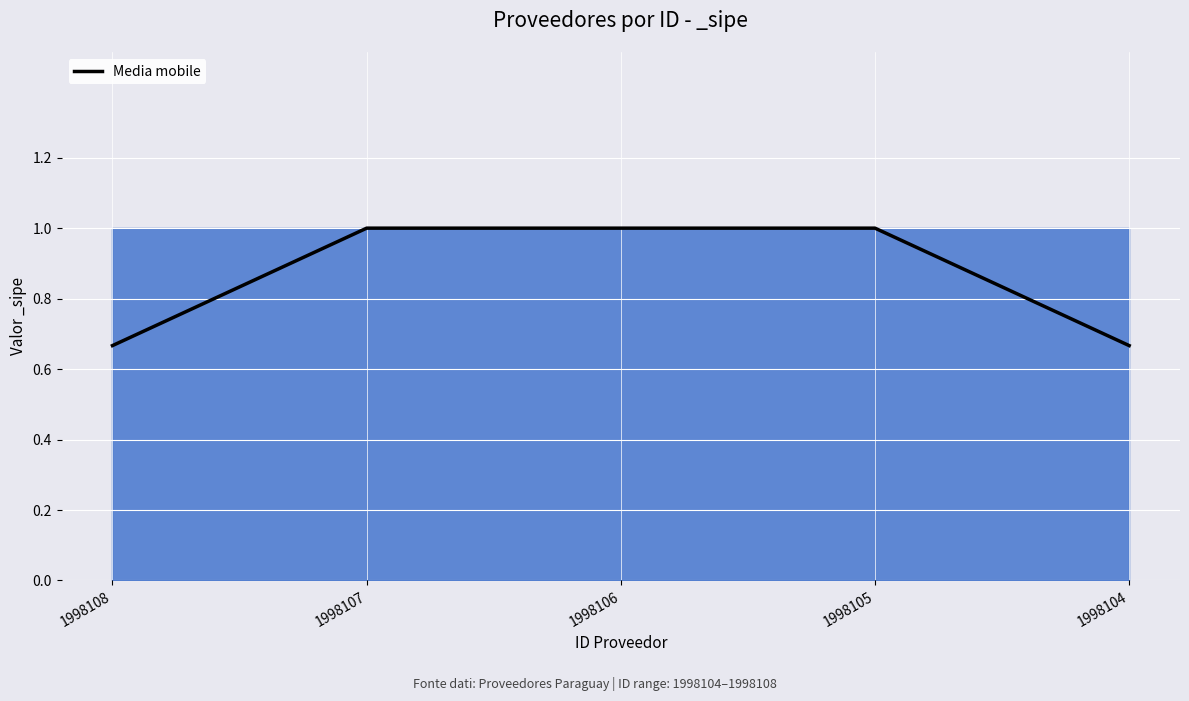

What is the greatest value displayed?

1.0